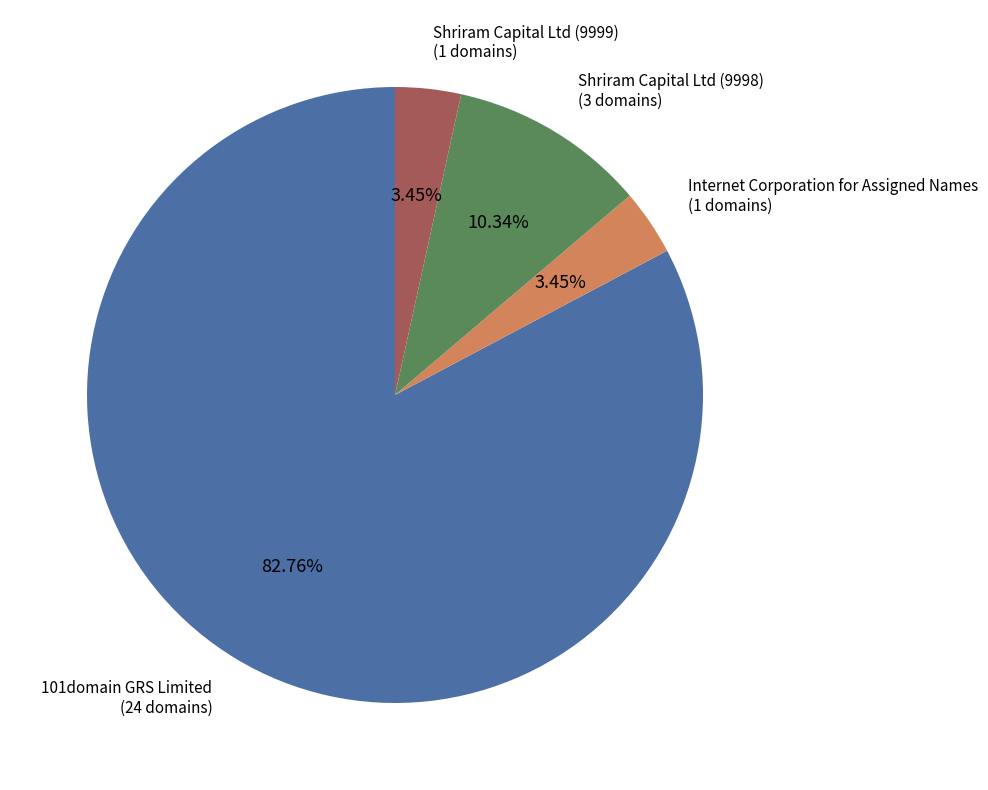

Which slice is the largest?

101domain GRS Limited